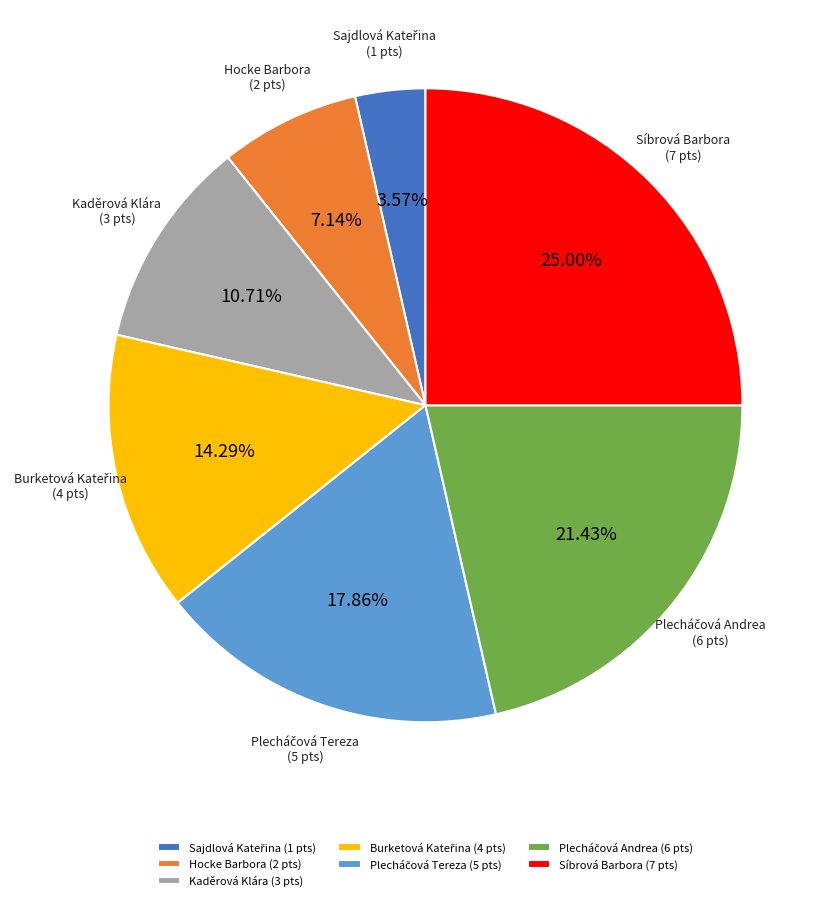

To the nearest percent, what portion does Hocke Barbora represent?

7%